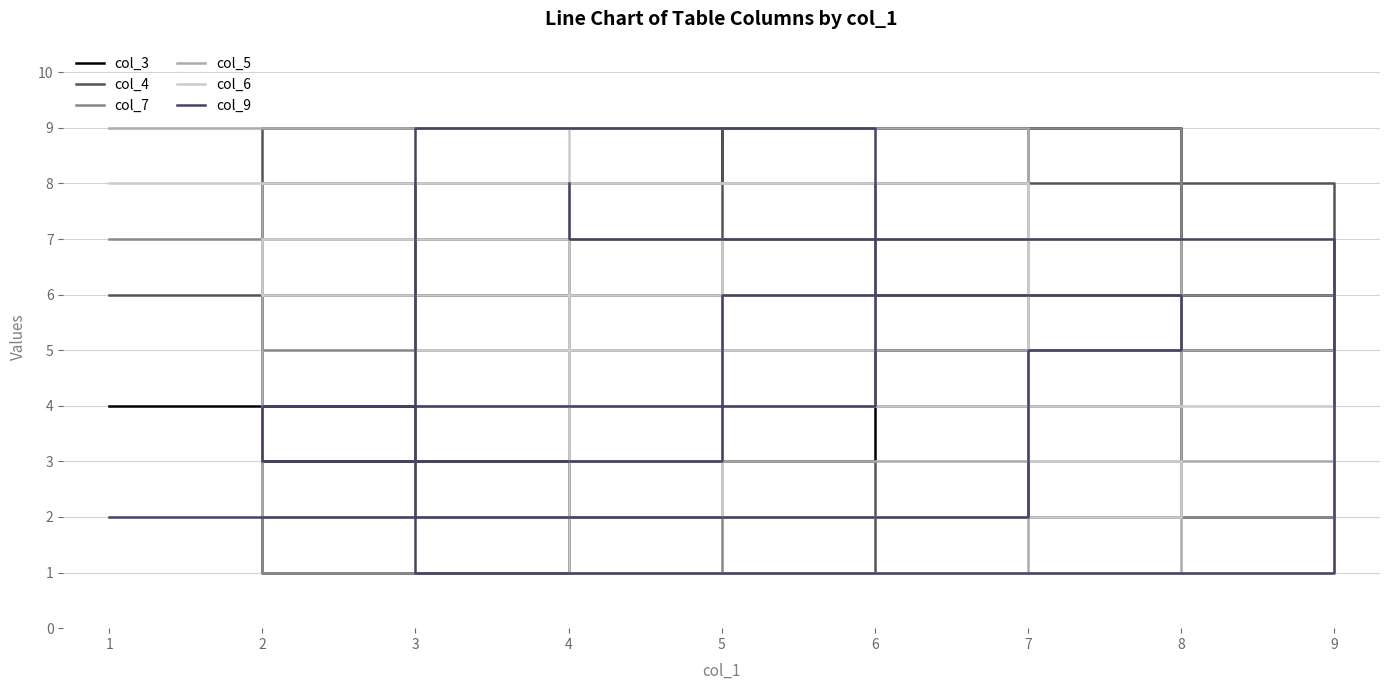

What is the difference between the col_3 values at 7 and 8?

4